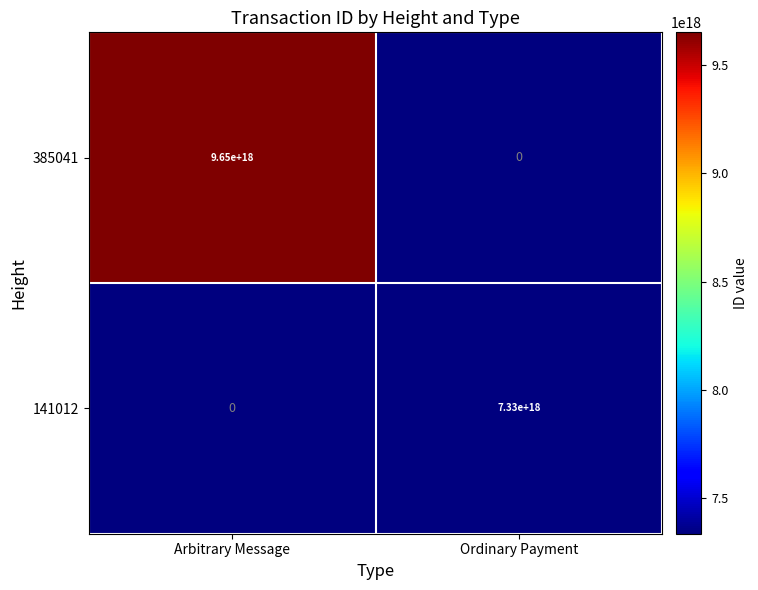

At which label is 141012 closest to 3665000000000000000?

Arbitrary Message